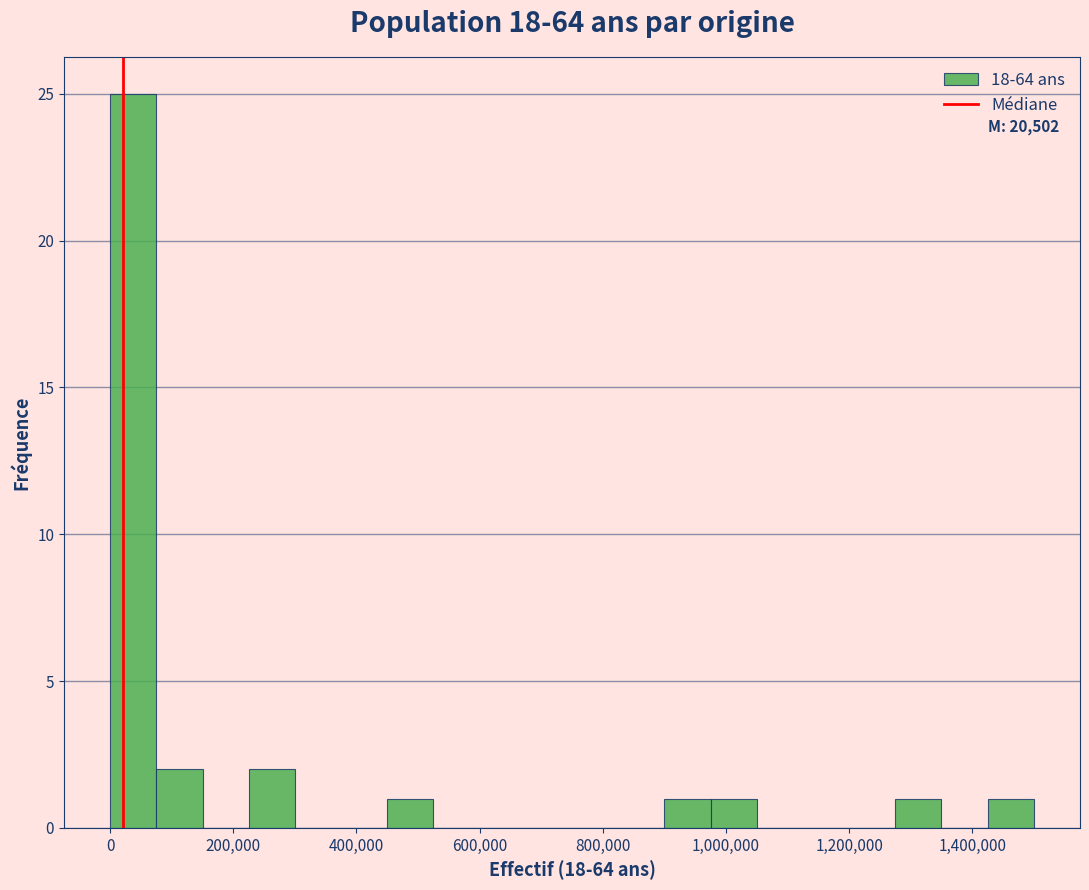

Around what value on the x-axis is the tallest bar? Give the approximate position of its centre, as read against the axis.

40000